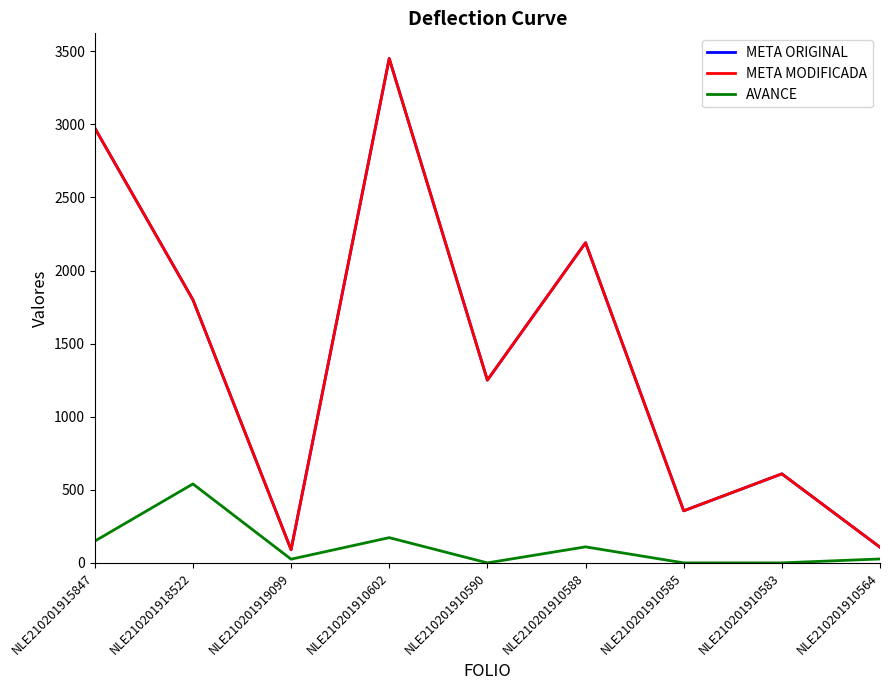

Does the chart display data point markers on the line(s)?

No